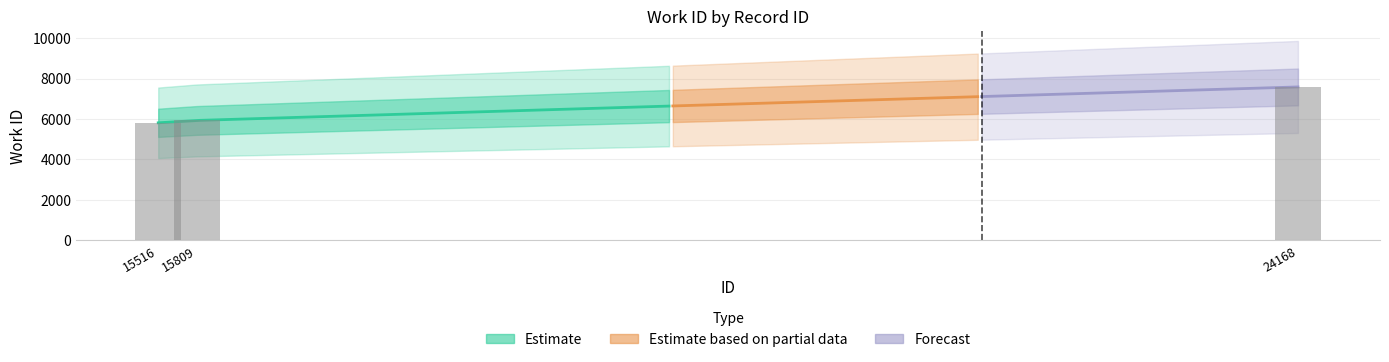

What is the sum of all values?

19330